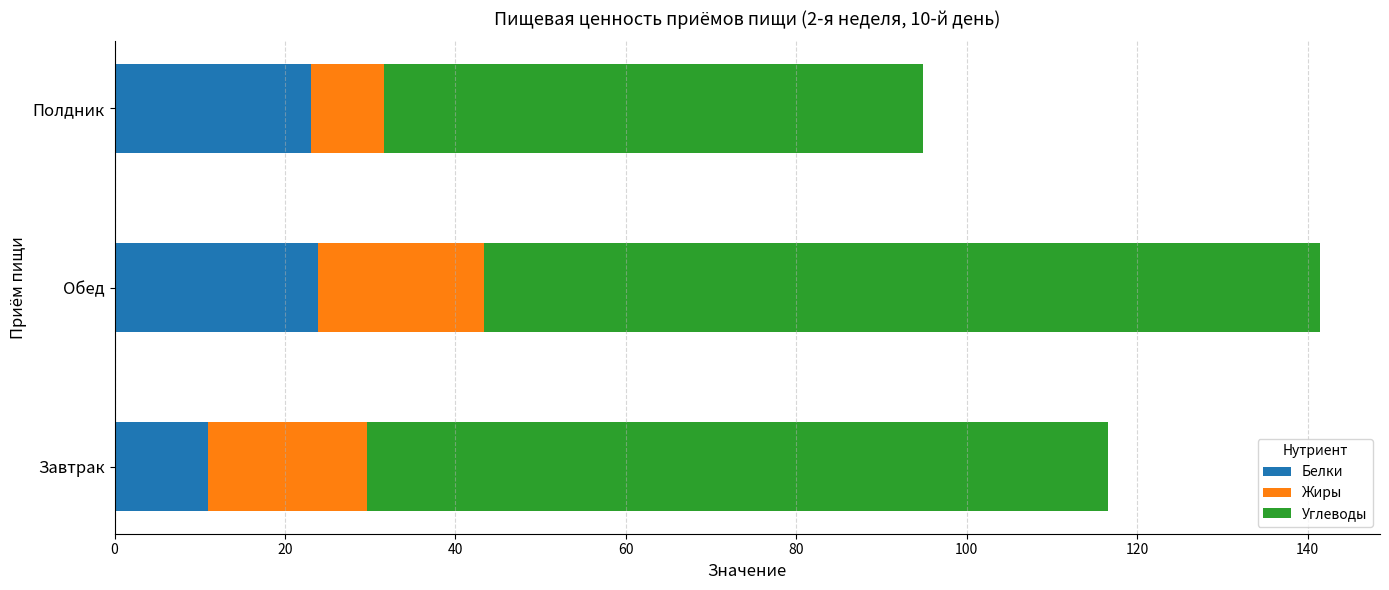

What is the lowest value of the Белки series?

10.9